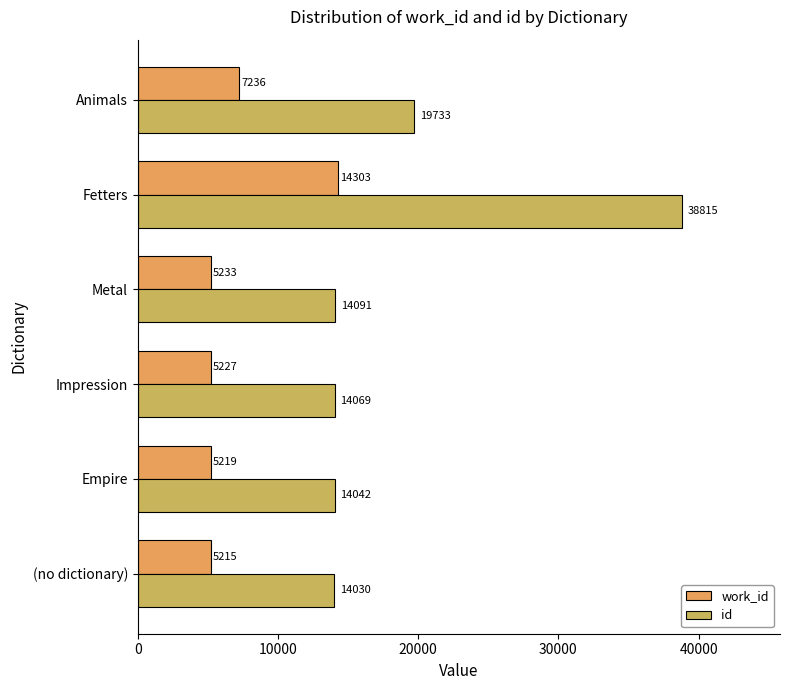

Which series has the largest range (max minus min)?

id